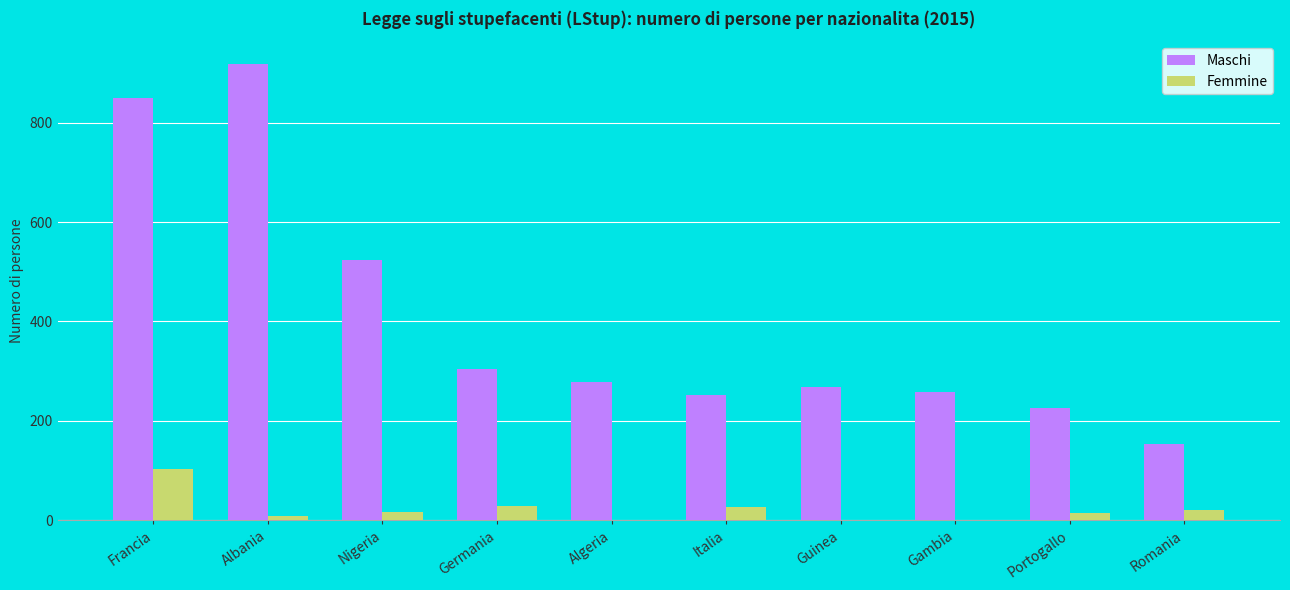

The Femmine series shows 104 at Francia. True or false?

True